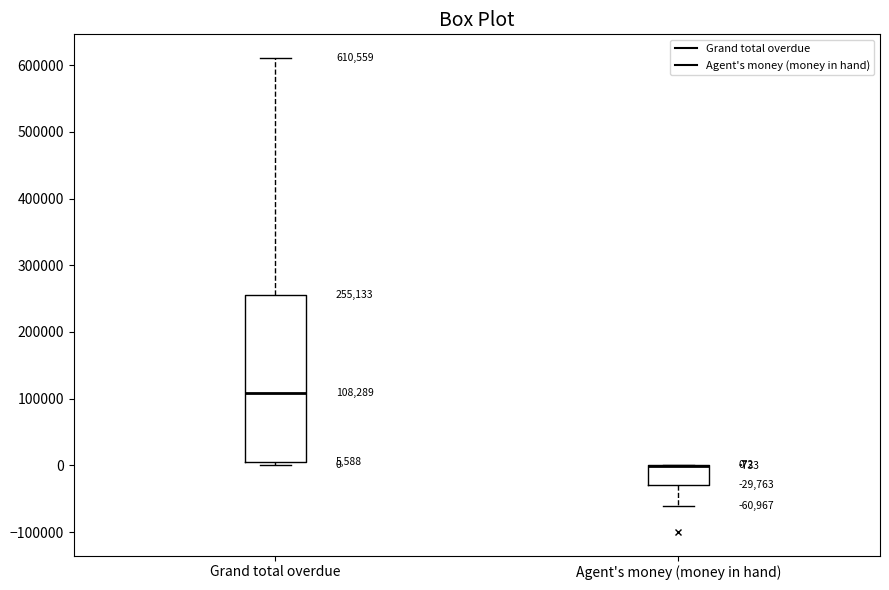

Comparing the boxes themselves (not the whiskers), which one is the tallest?

Grand total overdue